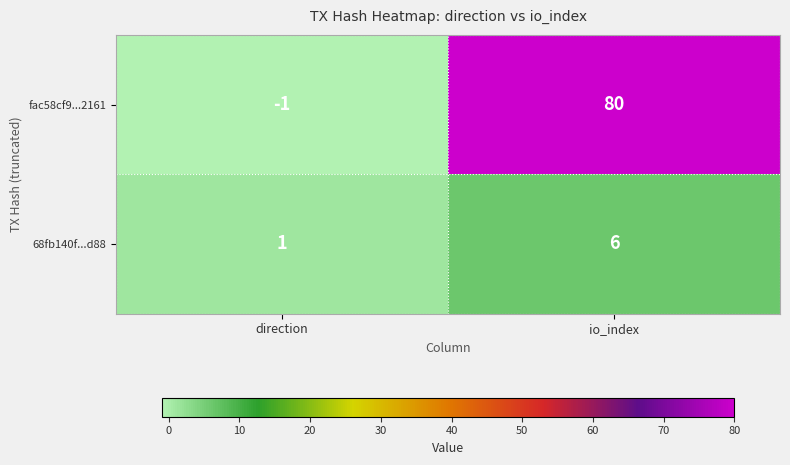

True or false: fac58cf9...2161 has a value of -1 at direction.

True